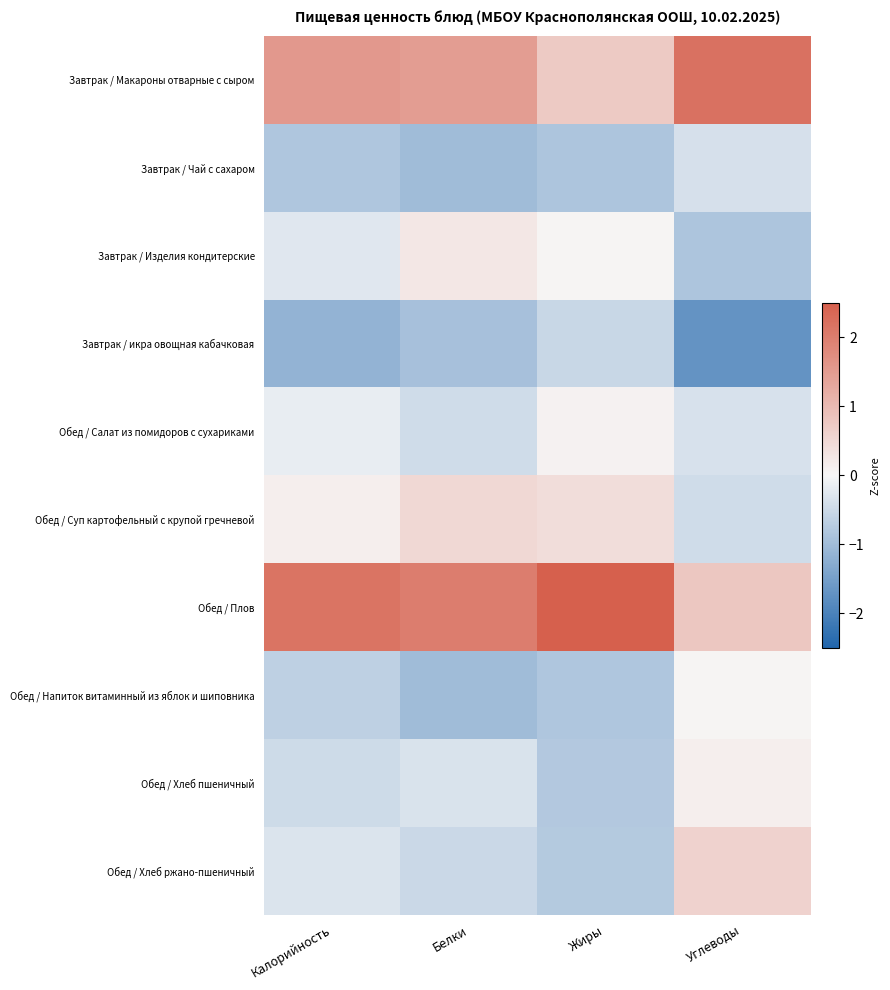

Reading left to right, list all the values displayed in this chart.

Завтрак / Макароны отварные с сыром: Калорийность=1.6	Белки=1.5	Жиры=0.7	Углеводы=2.2
Завтрак / Чай с сахаром: Калорийность=-0.8	Белки=-1.0	Жиры=-0.8	Углеводы=-0.4
Завтрак / Изделия кондитерские: Калорийность=-0.3	Белки=0.3	Жиры=0.0	Углеводы=-0.9
Завтрак / икра овощная кабачковая: Калорийность=-1.2	Белки=-0.9	Жиры=-0.5	Углеводы=-1.7
Обед / Салат из помидоров с сухариками: Калорийность=-0.2	Белки=-0.5	Жиры=0.1	Углеводы=-0.4
Обед / Суп картофельный с крупой гречневой: Калорийность=0.2	Белки=0.5	Жиры=0.4	Углеводы=-0.5
Обед / Плов: Калорийность=2.2	Белки=2.0	Жиры=2.5	Углеводы=0.8
Обед / Напиток витаминный из яблок и шиповника: Калорийность=-0.7	Белки=-1.0	Жиры=-0.8	Углеводы=0.0
Обед / Хлеб пшеничный: Калорийность=-0.5	Белки=-0.3	Жиры=-0.8	Углеводы=0.1
Обед / Хлеб ржано-пшеничный: Калорийность=-0.3	Белки=-0.5	Жиры=-0.8	Углеводы=0.6